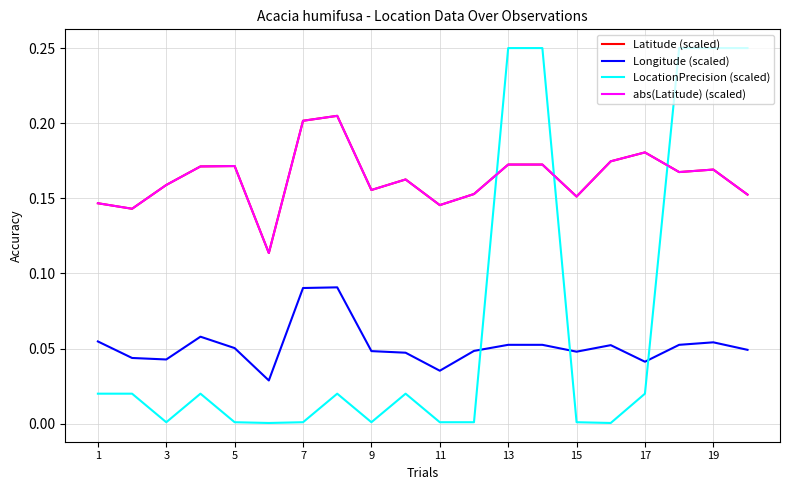

How many interior local valleys does the abs(Latitude) (scaled) series have?

6